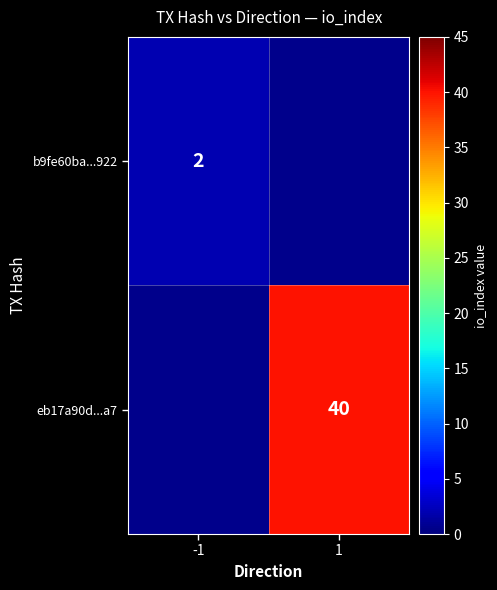

Is it true that b9fe60ba...922 equals 1 at -1?

False